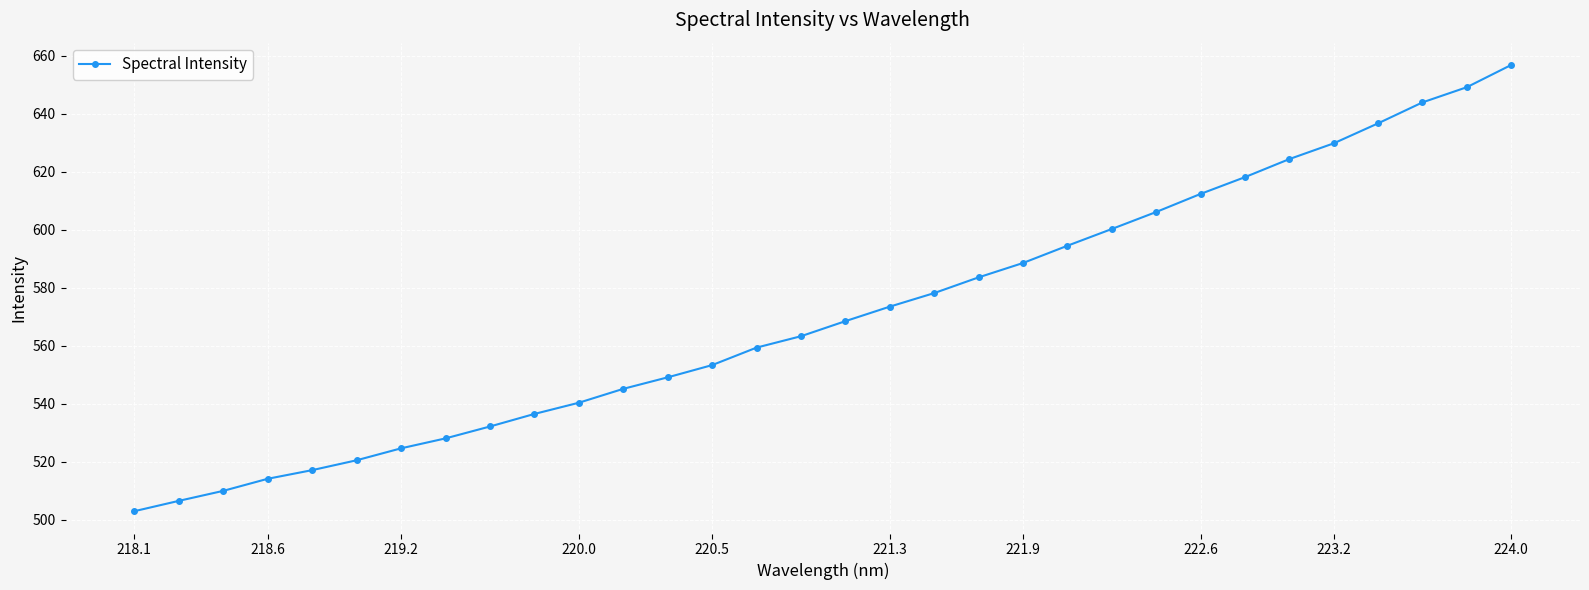

What is the greatest value displayed?

656.8